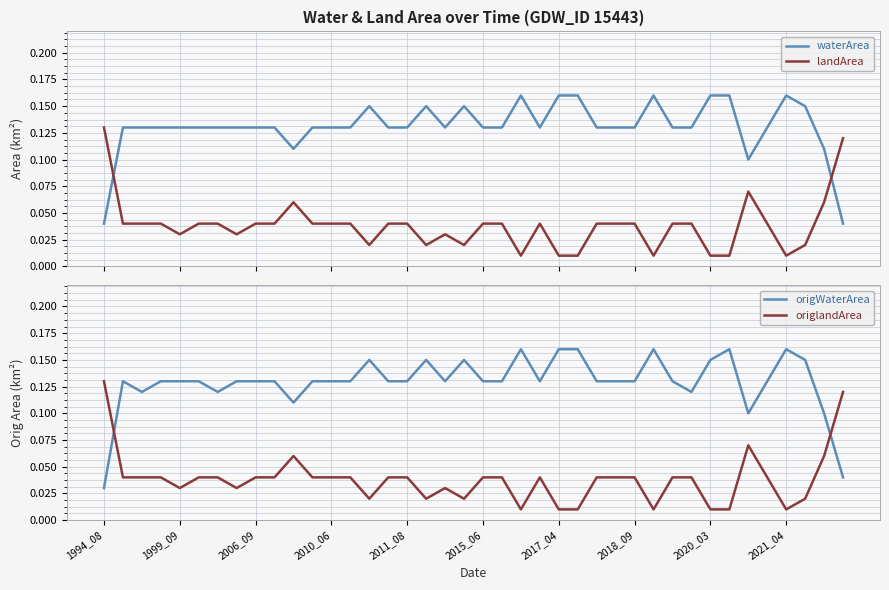

What are all the series names shown in the legend?

waterArea, landArea, origWaterArea, origlandArea